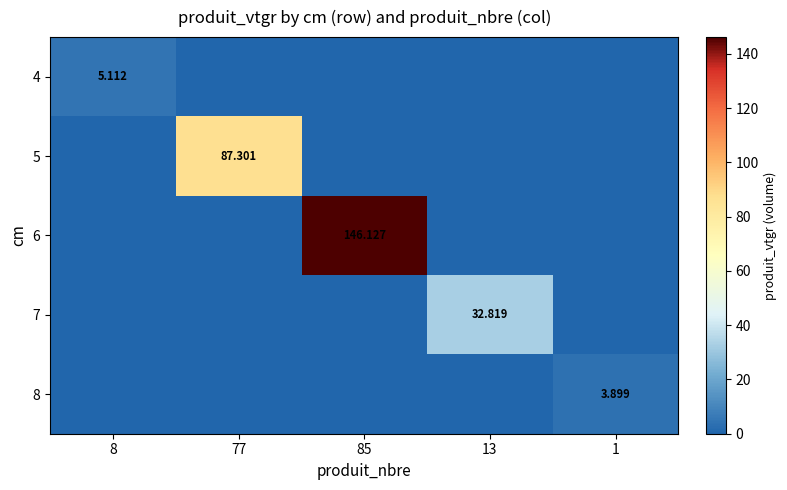

True or false: 6 has a value of 101.9 at 85.

False